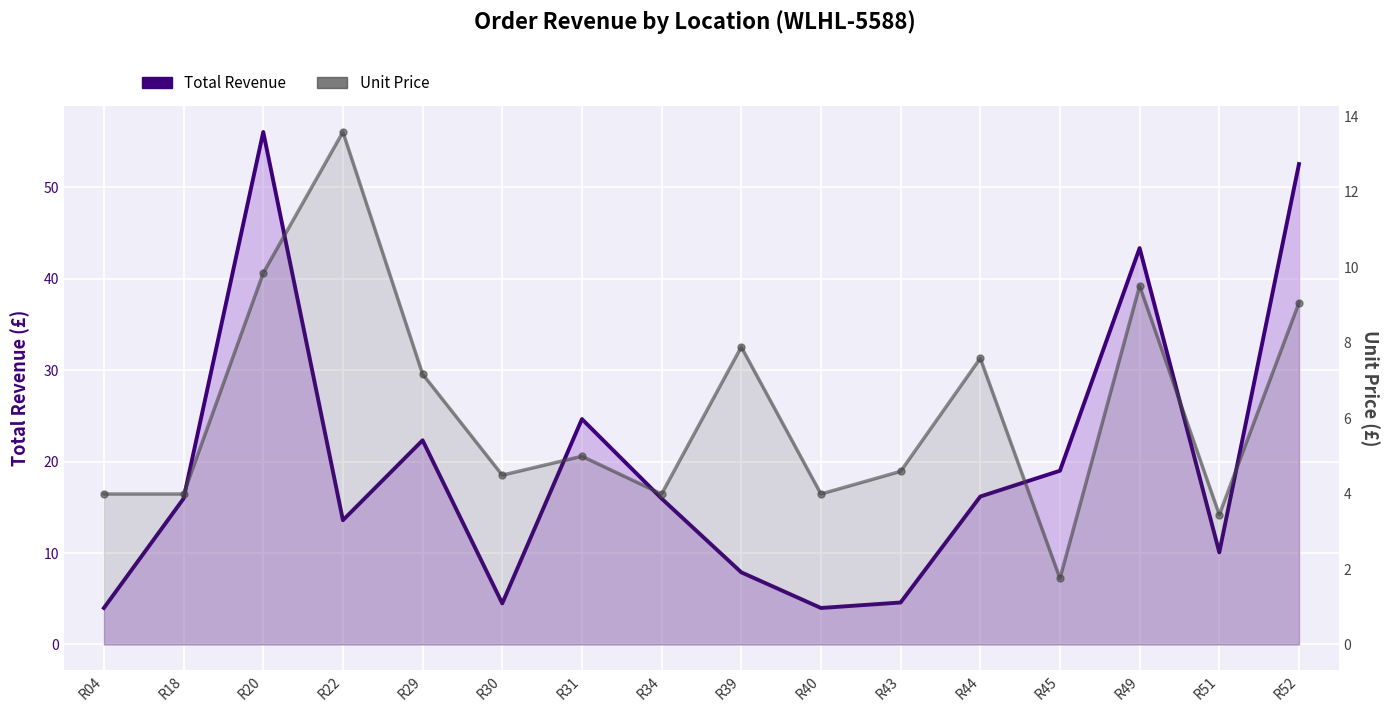

Rank the series at R49 from highest to lowest value.

Total Revenue, Unit Price